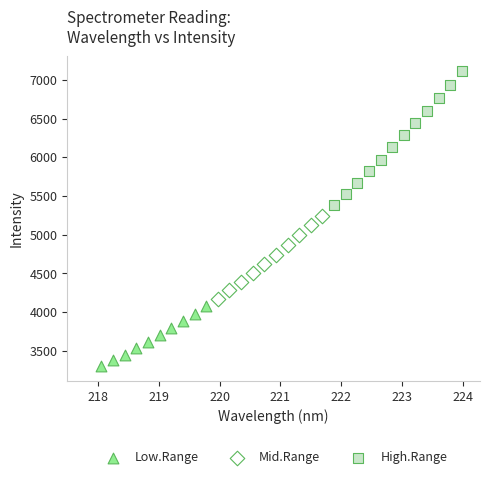

Which series reaches the maximum Y coordinate?

High.Range